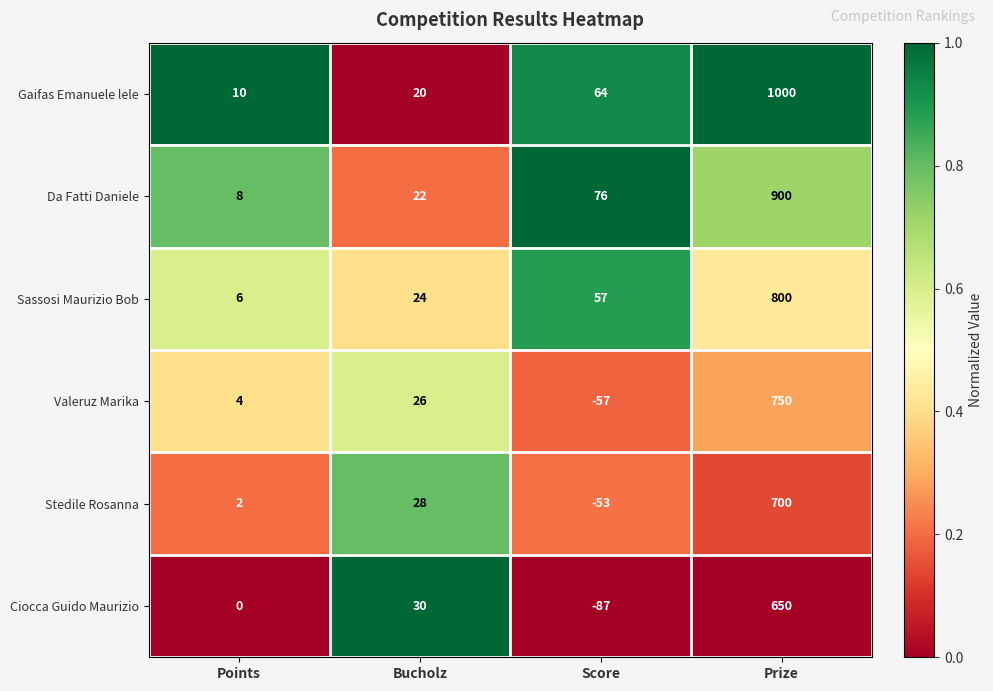

Between Points and Prize, which series saw the biggest shift?

Gaifas Emanuele lele